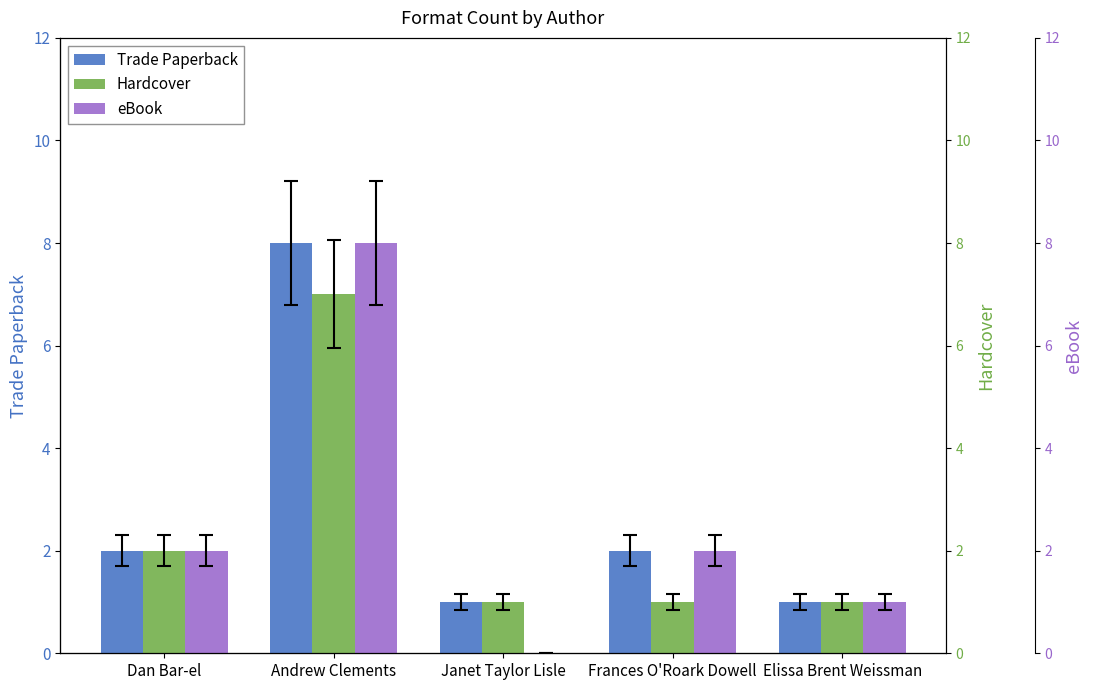

Count the Hardcover values in the range 1 to 2.

4